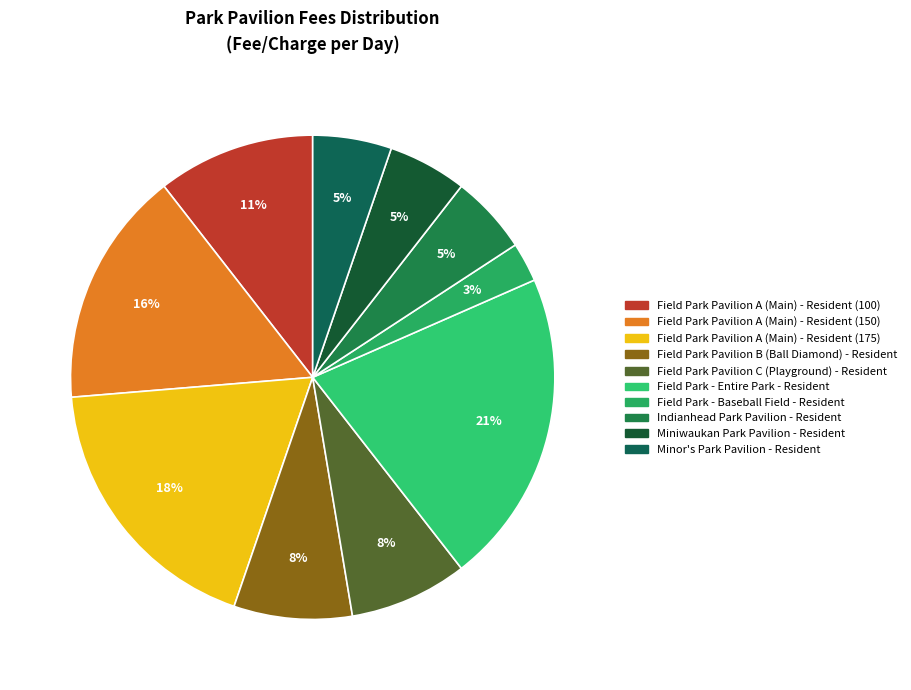

Is there any slice that represents more than half of the pie?

No